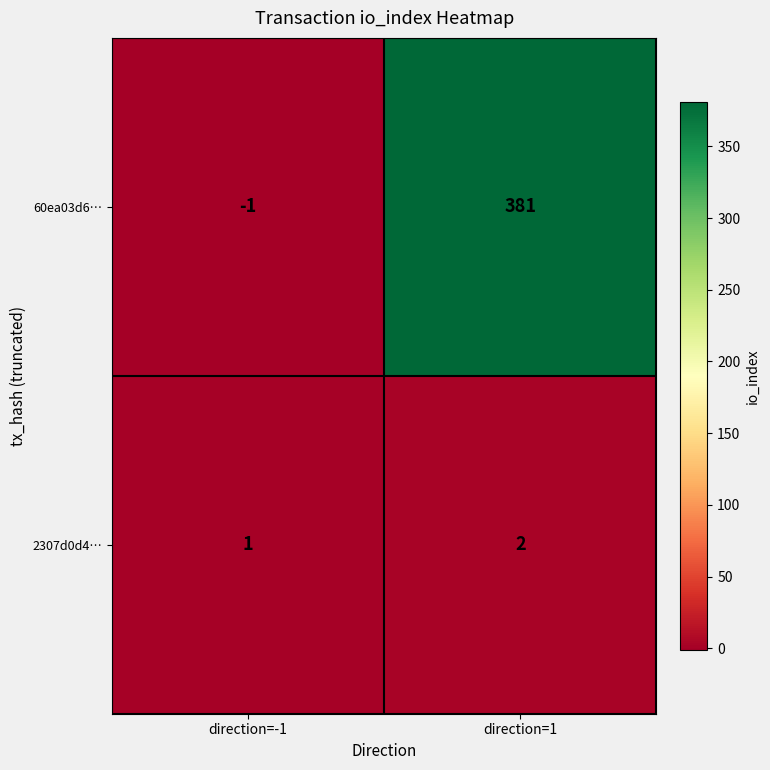

Reading left to right, what are all the values shown in this chart?

60ea03d6…: -1	381
2307d0d4…: 1	2